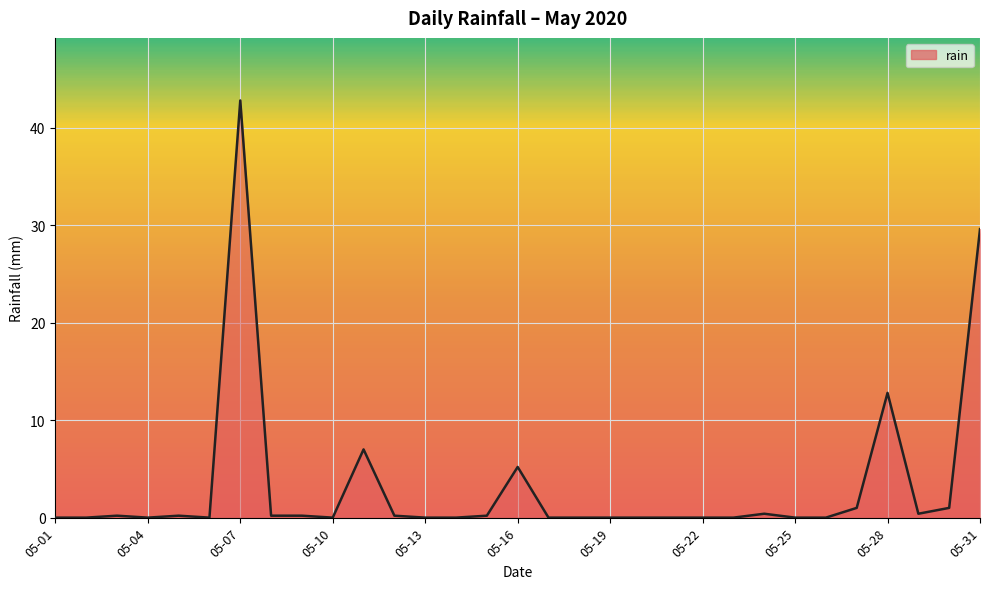

What is the greatest value displayed?

42.8